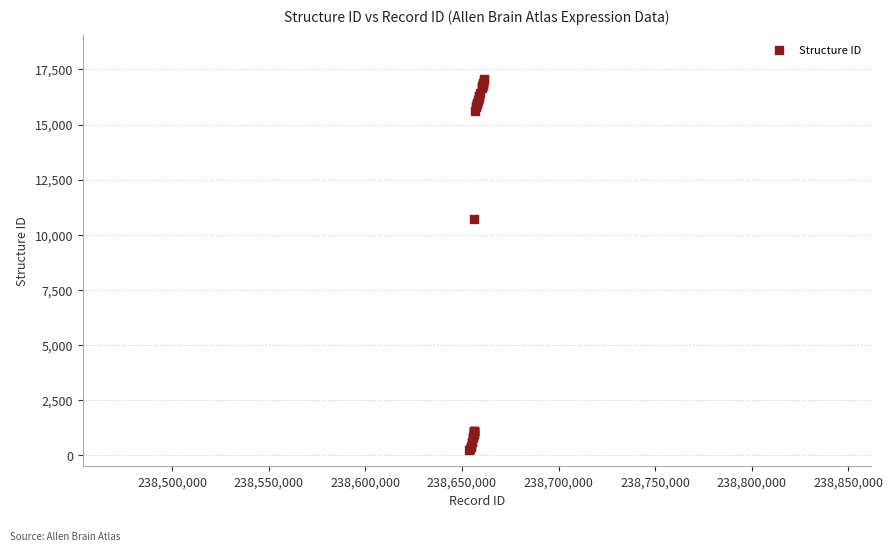

What Y value in the scatter plot is closest to 8643?

10698